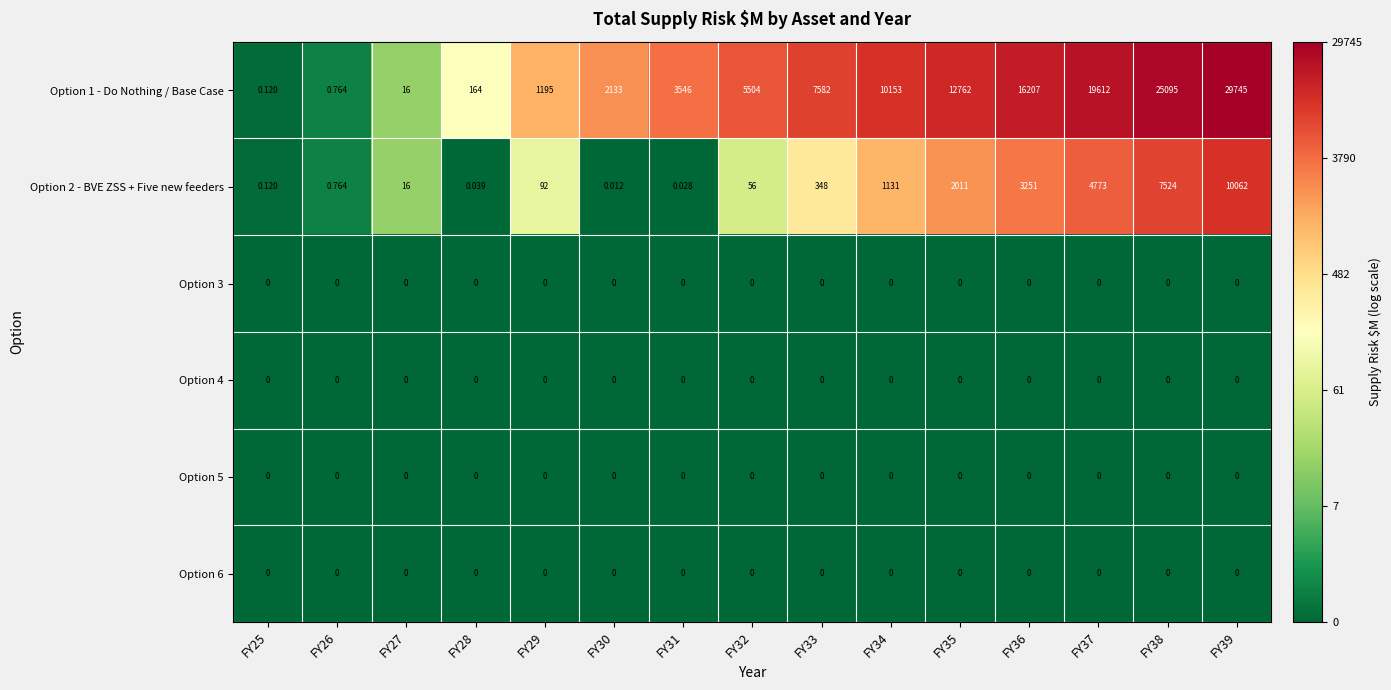

Is the value of Option 3 at FY33 greater than the value of Option 1 - Do Nothing / Base Case at FY36?

No